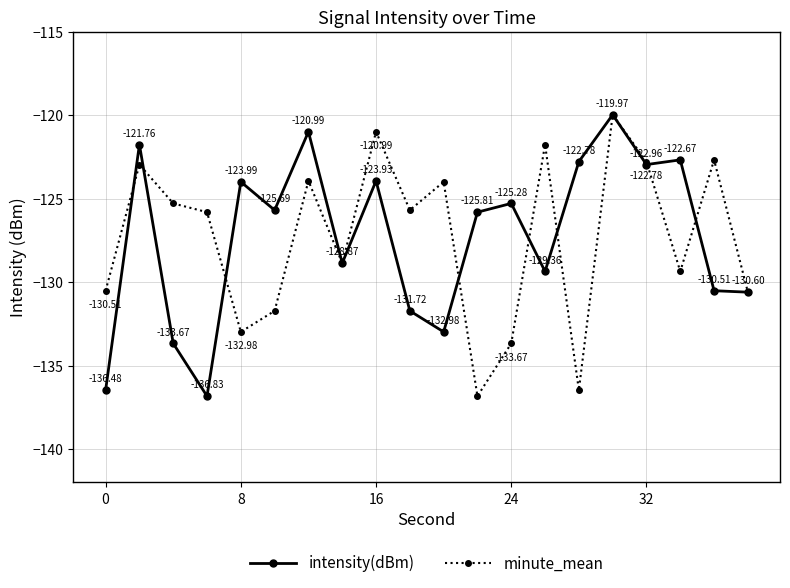

Reading left to right, list all the values displayed in this chart.

intensity(dBm): -136.5	-121.8	-133.7	-136.8	-124.0	-125.7	-121.0	-128.9	-123.9	-131.7	-133.0	-125.8	-125.3	-129.4	-122.8	-120.0	-123.0	-122.7	-130.5	-130.6
minute_mean: -130.5	-123.0	-125.3	-125.8	-133.0	-131.7	-123.9	-128.9	-121.0	-125.7	-124.0	-136.8	-133.7	-121.8	-136.5	-120.0	-122.8	-129.4	-122.7	-130.6